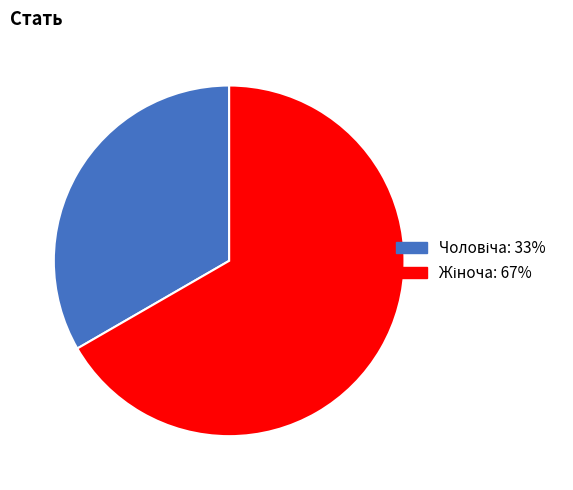

Does any single category account for the majority?

Yes